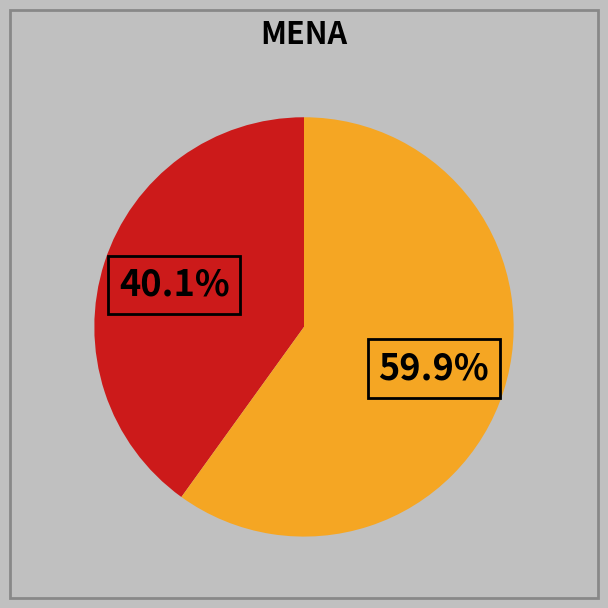

Does any single category account for the majority?

Yes